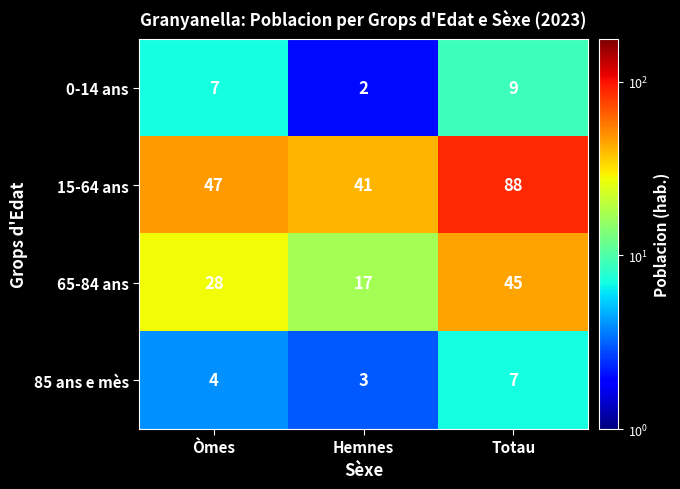

What is the highest value of the 15-64 ans series?

88